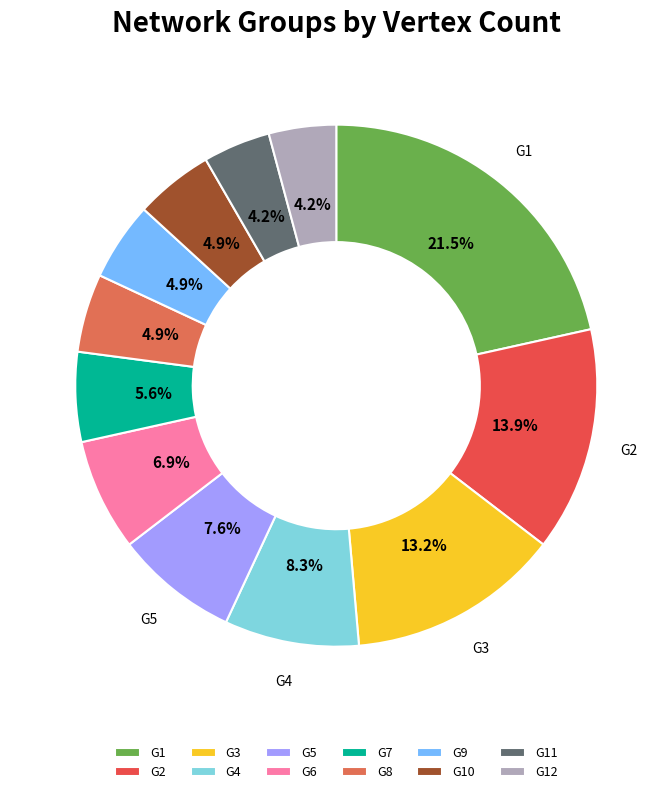

Is G12 the majority of the pie?

No